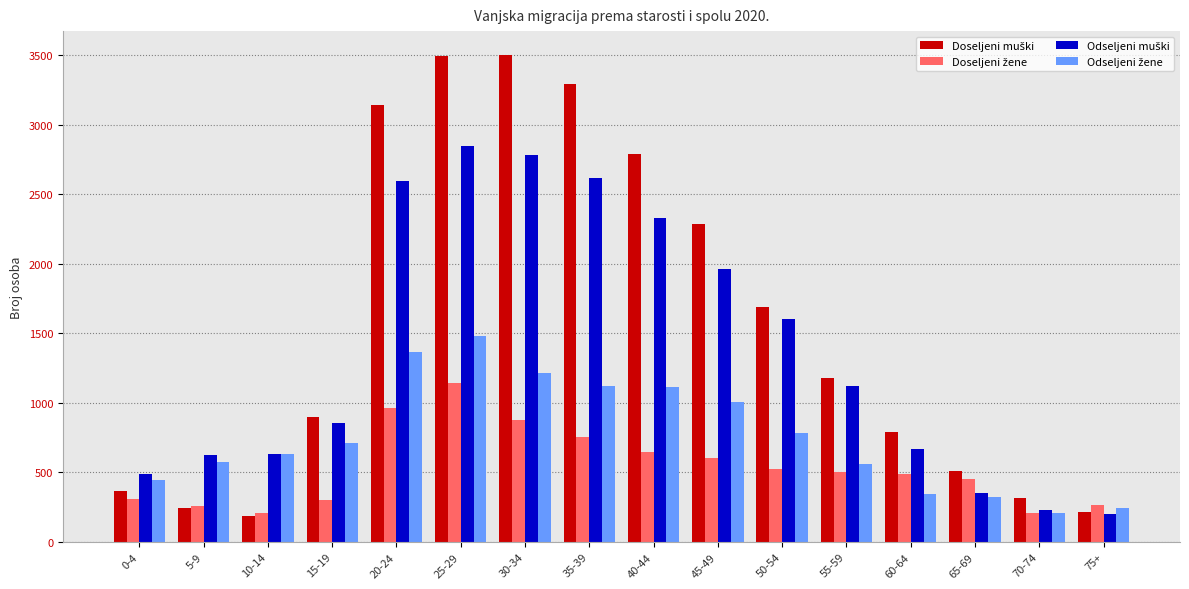

What is the difference between the highest and lowest values at 5-9?

379